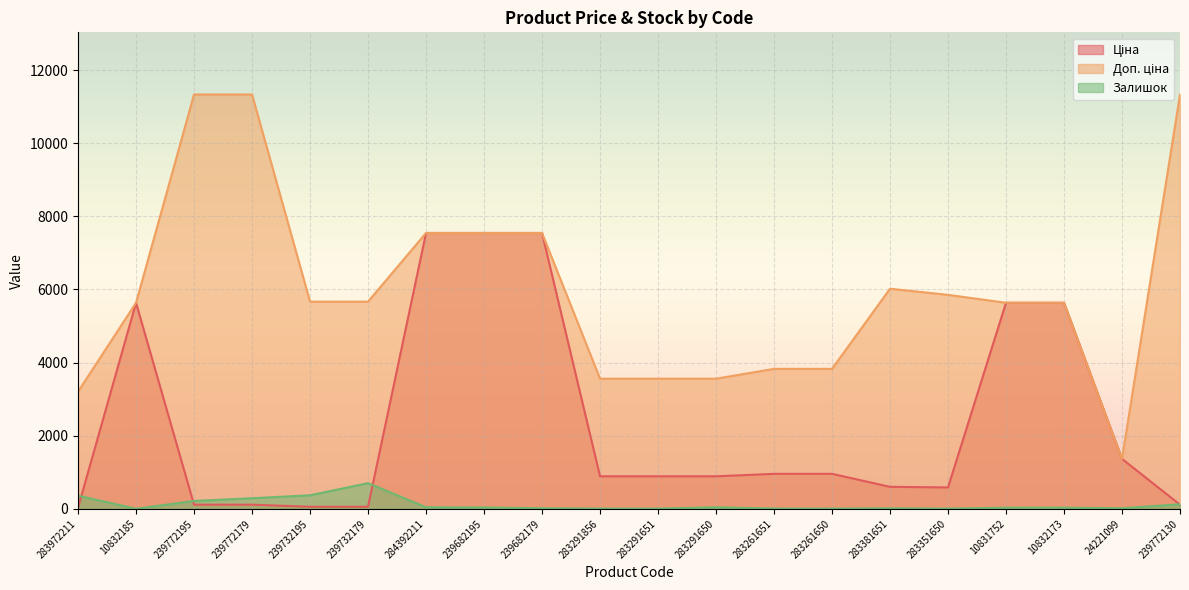

What is the total value across all series at 283381651?

6635.9